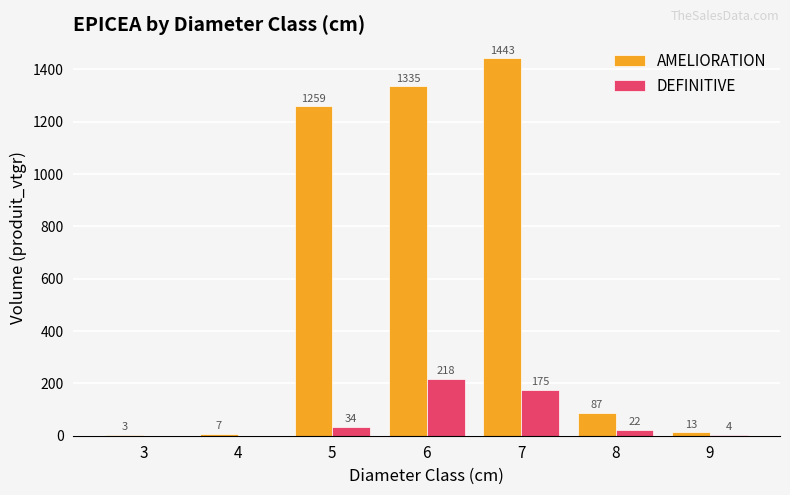

At which category does the chart reach its peak across all series?

7